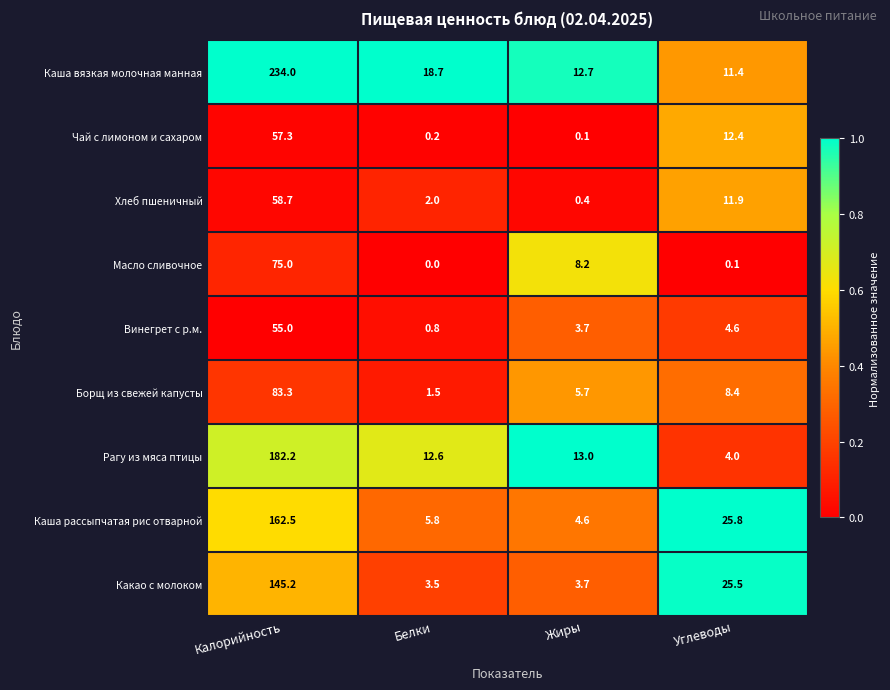

At which label does Рагу из мяса птицы first exceed 13?

Калорийность